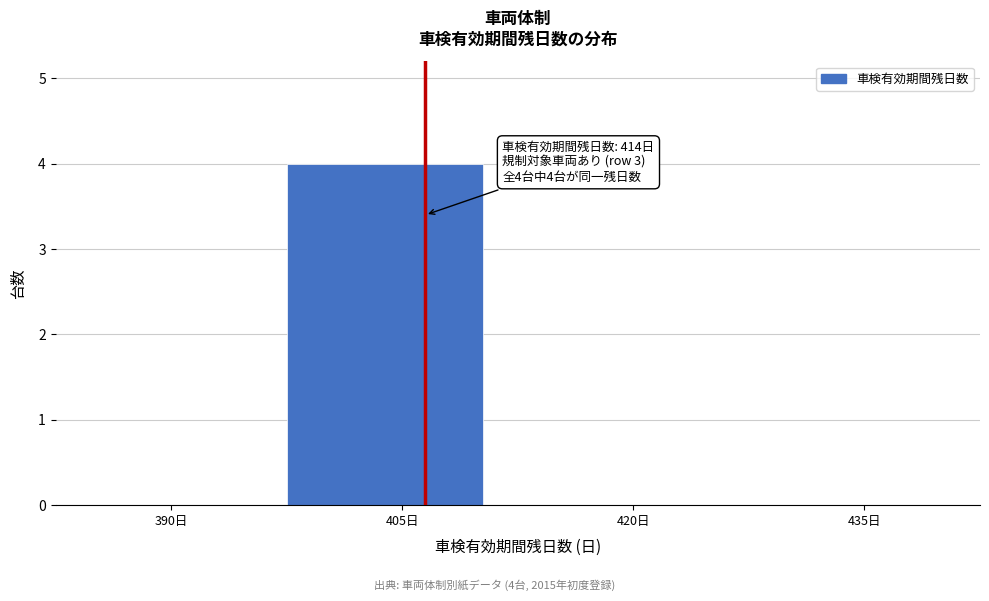

Reading left to right, list all the values displayed in this chart.

390日=0	405日=4	420日=0	435日=0